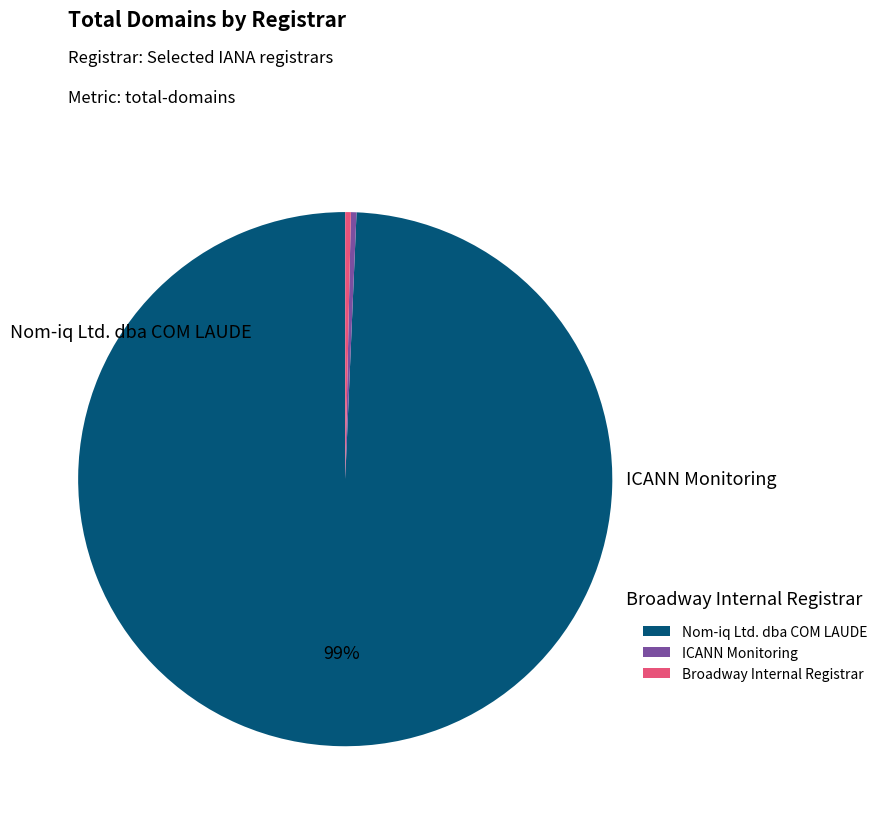

Is ICANN Monitoring the majority of the pie?

No